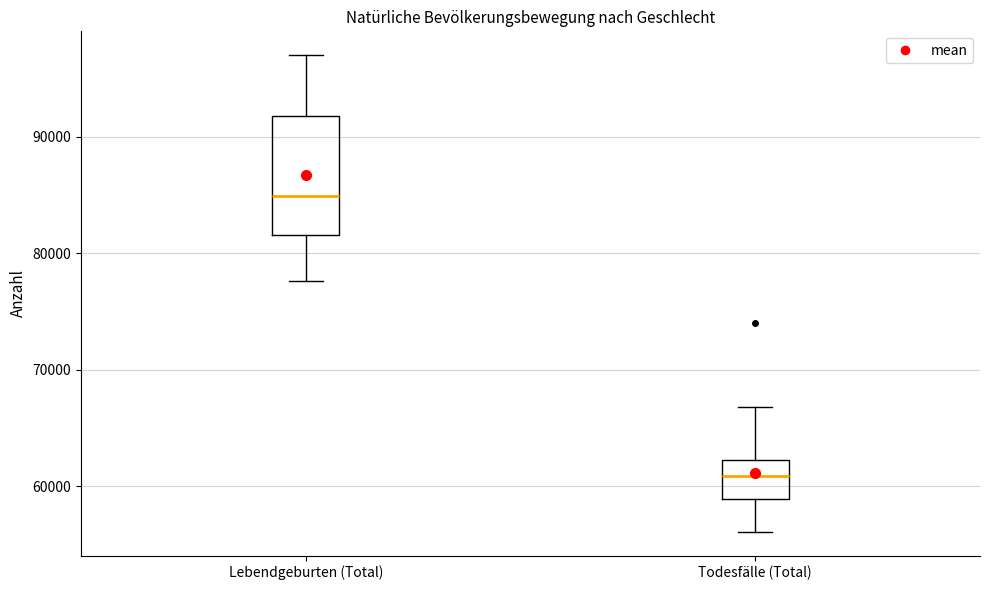

Where is the upper edge of the box for Todesfälle (Total) on the y-axis? The values are not printed on the chart, so give them approximately, as read against the axis.

62000